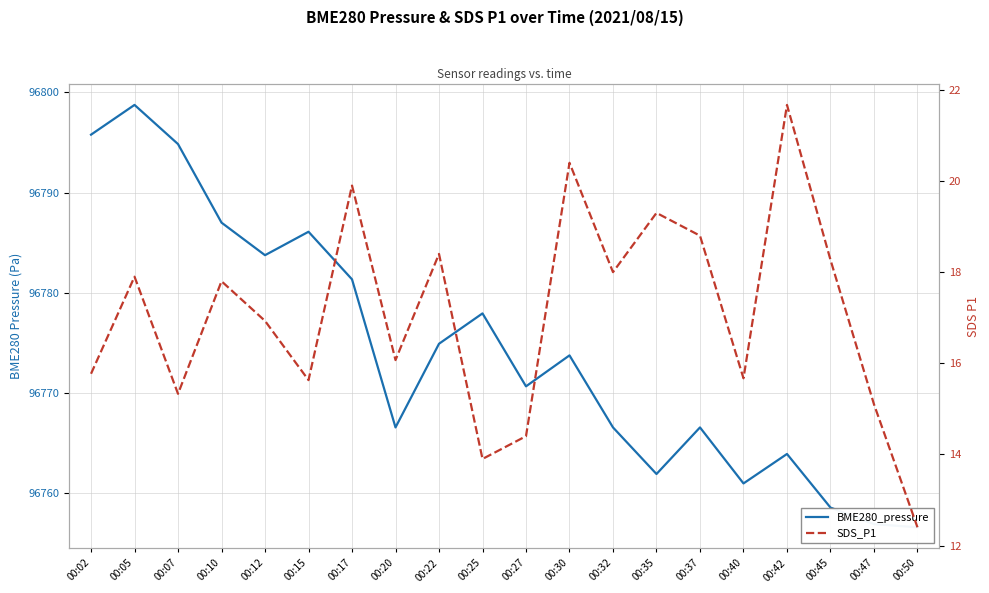

The value of BME280_pressure at 00:02 is 172165.6. True or false?

False